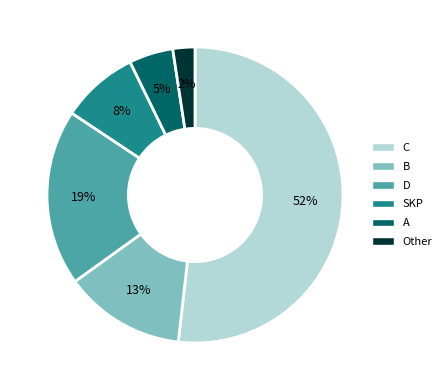

How many segments does this pie chart have?

6